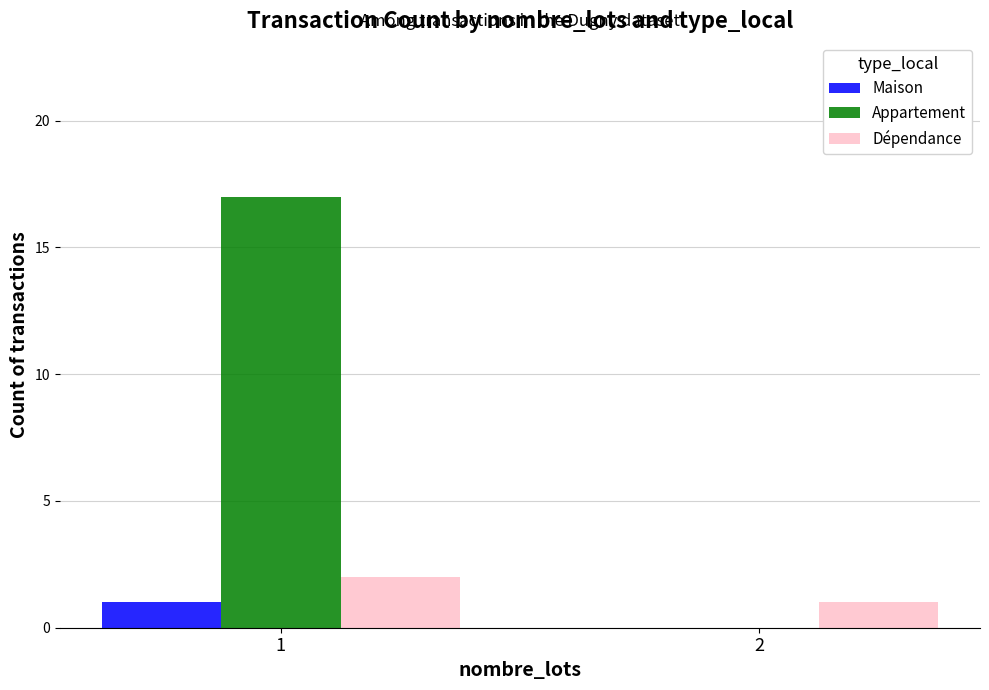

Which series has the largest total across all categories?

Appartement